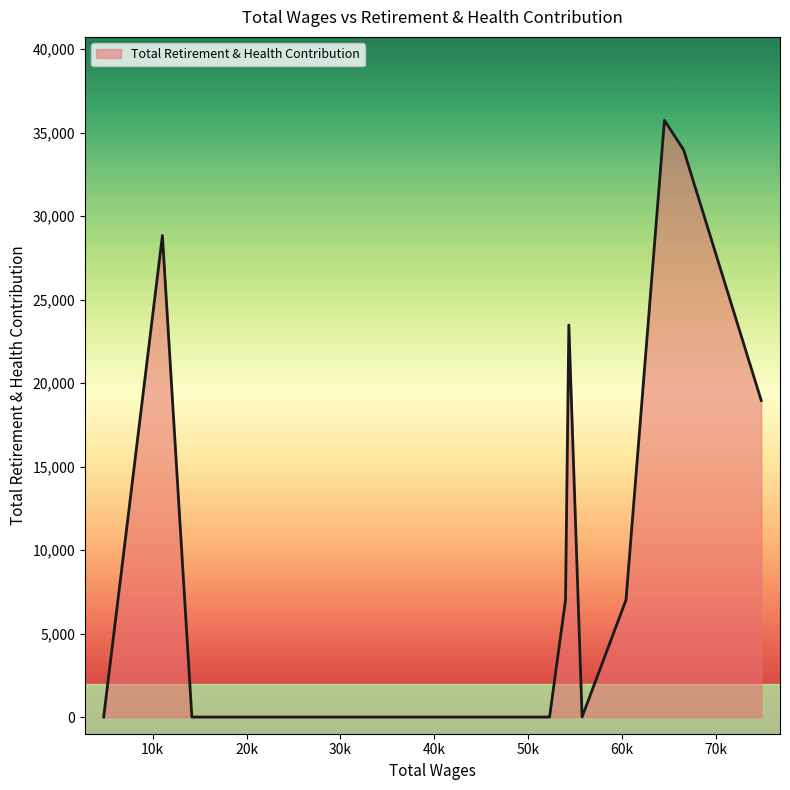

What is the maximum value shown in the chart?

35743